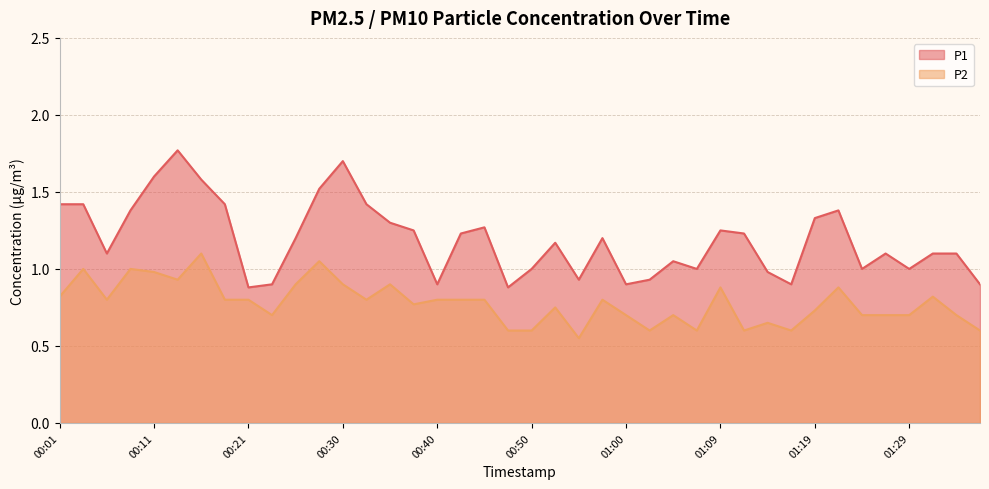

What are all the series names shown in the legend?

P1, P2